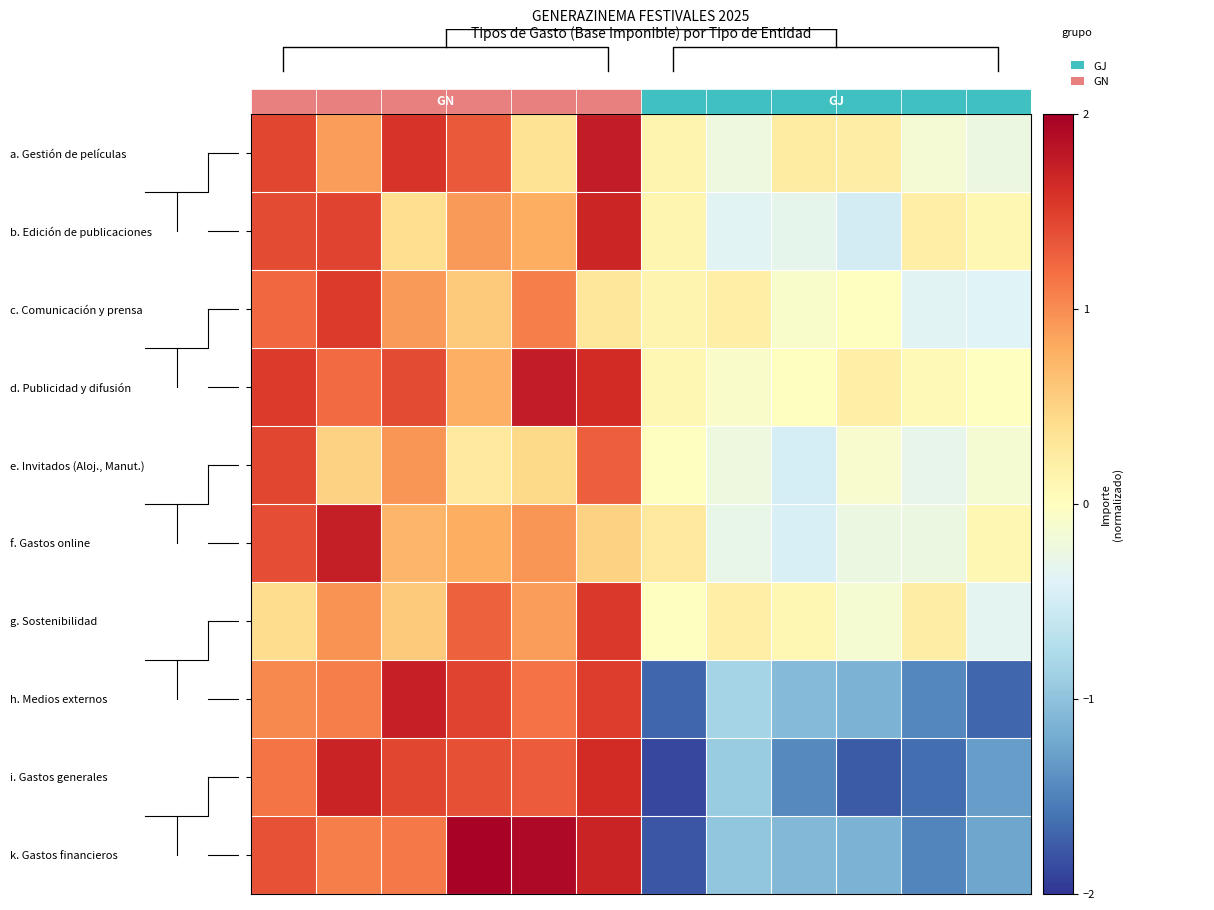

How many data points in k. Gastos financieros are less than 1?

6